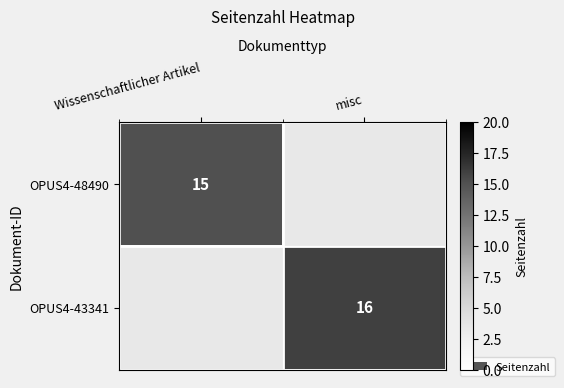

The value of OPUS4-43341 at misc is 27. True or false?

False